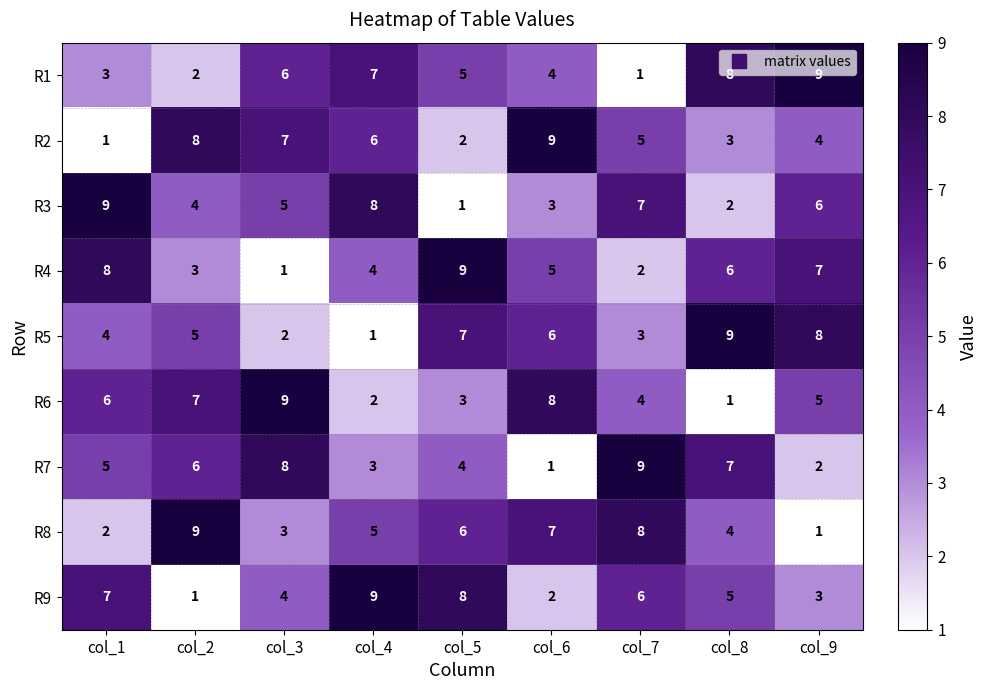

At col_9, list the series in order from largest to smallest.

R1, R5, R4, R3, R6, R2, R9, R7, R8